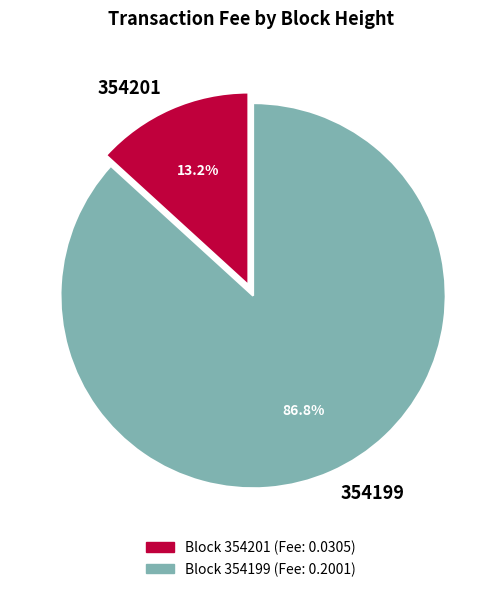

How many segments does this pie chart have?

2